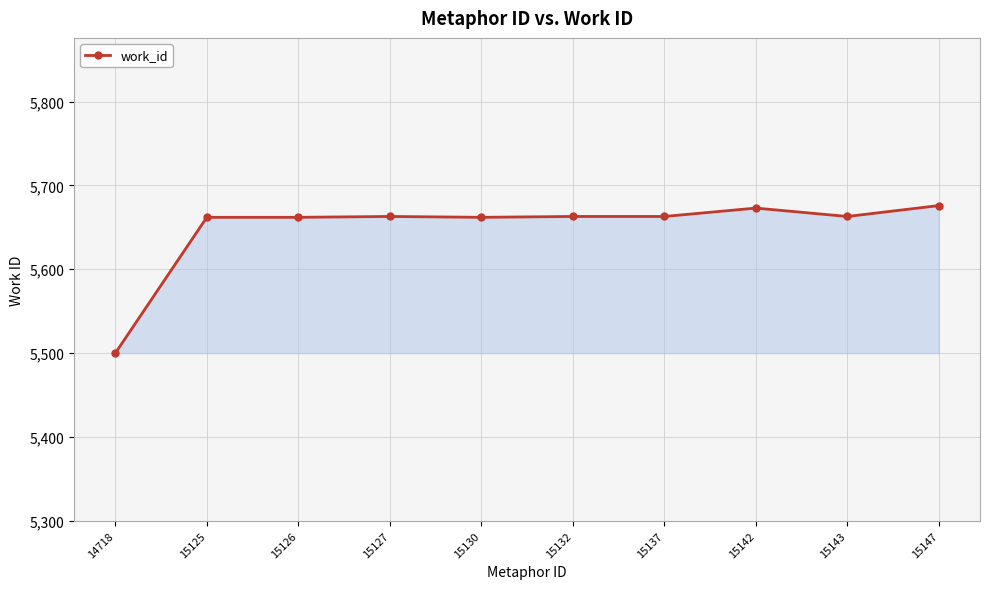

True or false: the data has more than 0 interior local peaks.

True